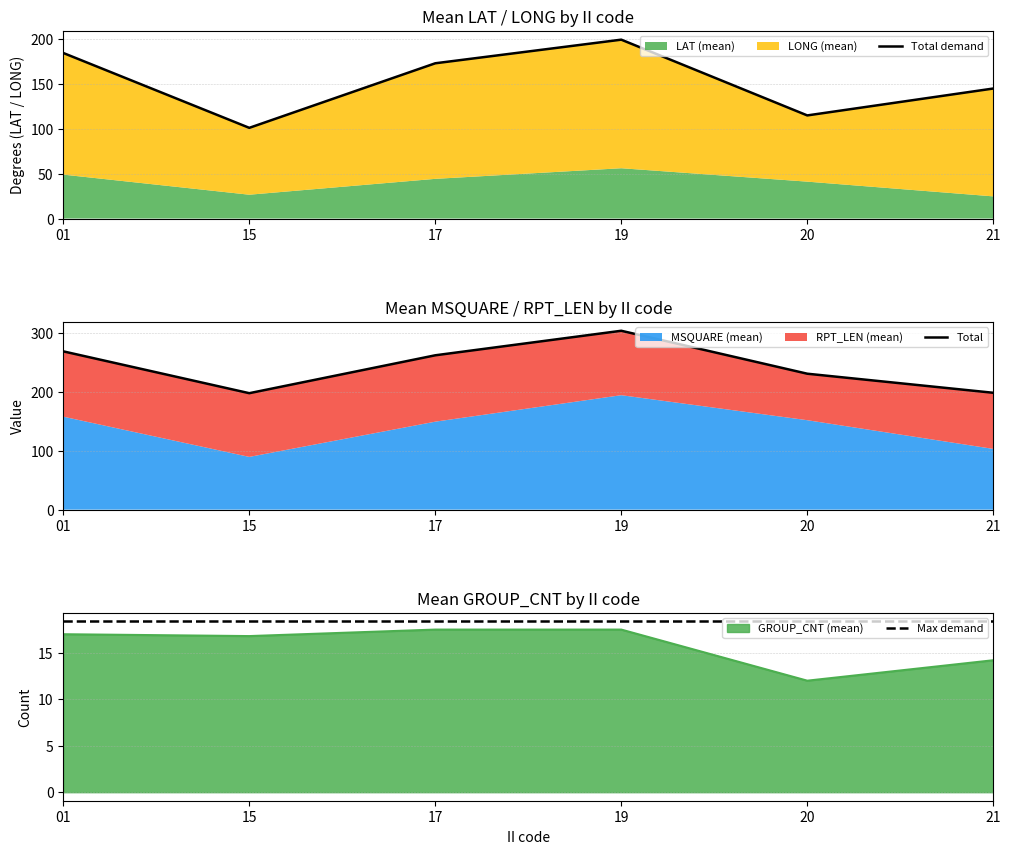

What value does the Max demand series have at 20?

18.4